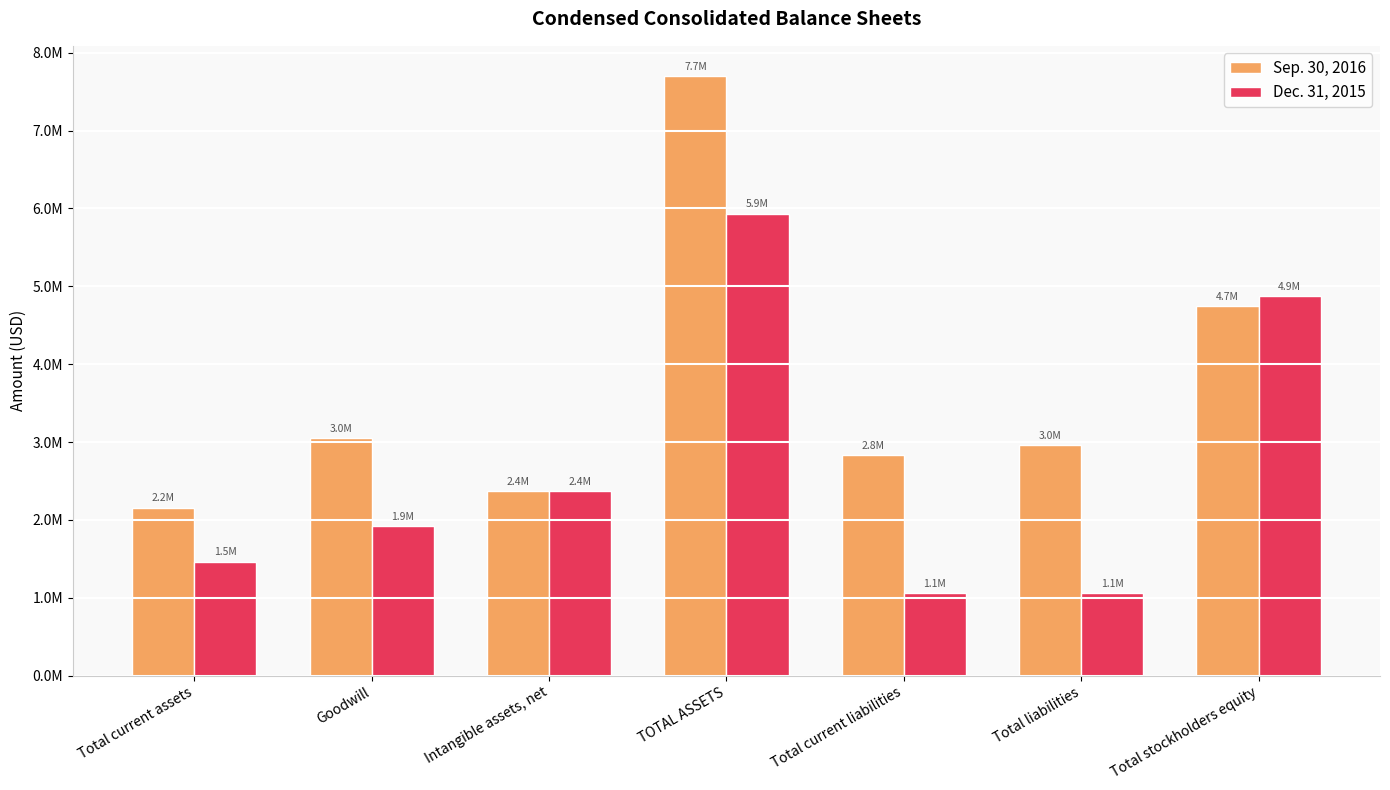

What is the total value across all series at Total liabilities?

4015530